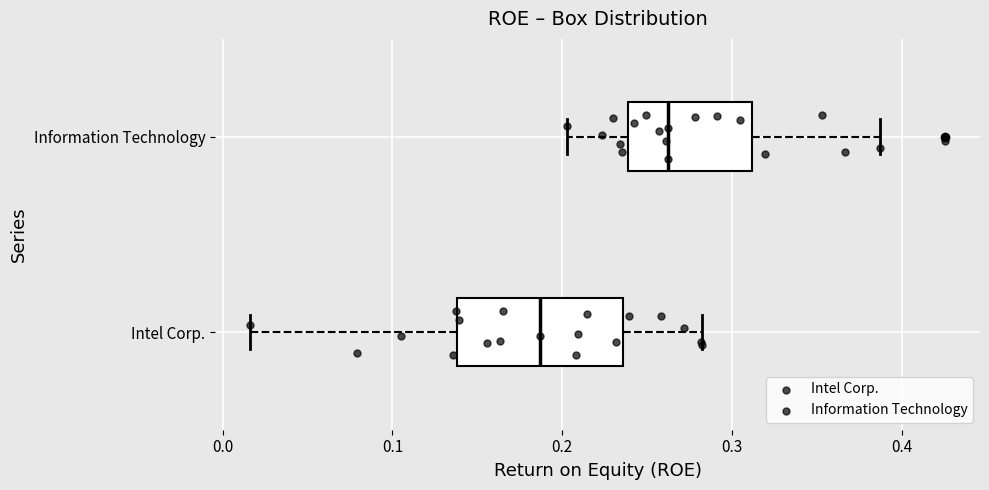

Reading bottom to top, read every box against the x-axis: the position of its median line, the range the box covers, and the ends of its whiskers. The values are not printed on the chart, so give them approximately, as read against the axis.

Intel Corp.: median 0.19, box 0.14 to 0.24, whiskers 0.02 to 0.28
Information Technology: median 0.26, box 0.24 to 0.31, whiskers 0.20 to 0.39